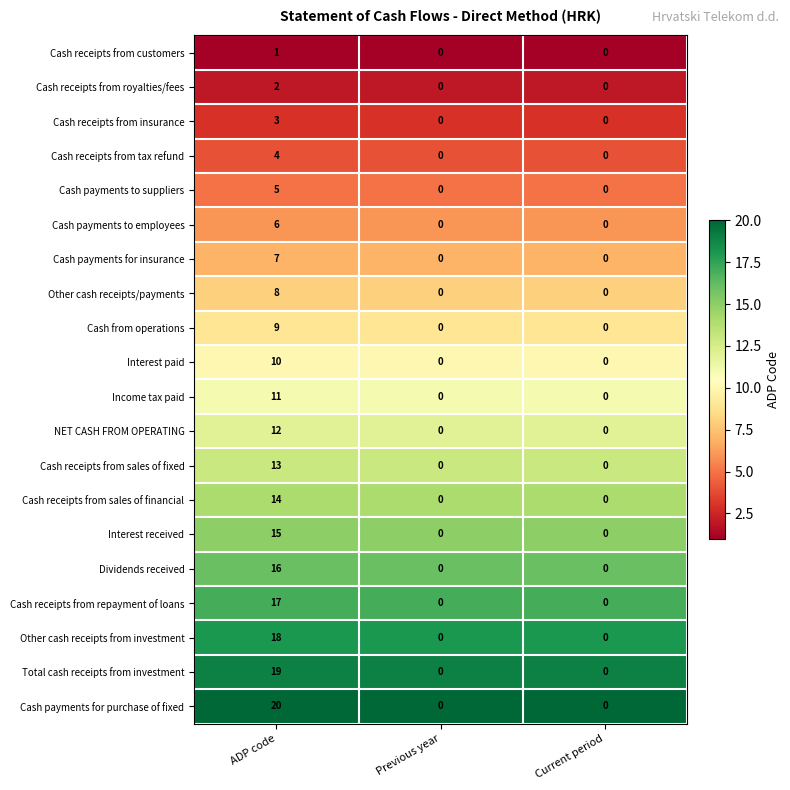

Which category has the highest value in the Other cash receipts from investment series?

ADP code